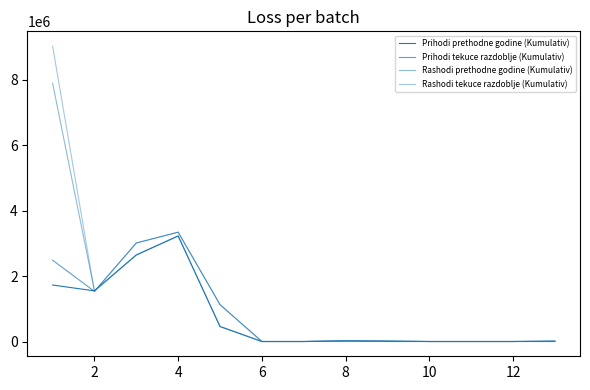

Does the chart display data point markers on the line(s)?

No